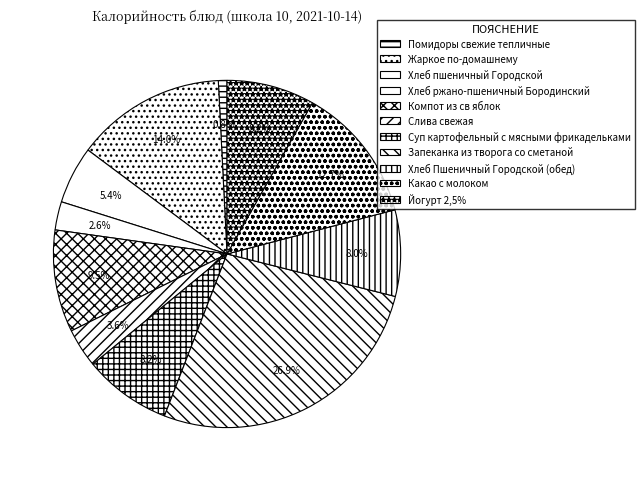

To the nearest percent, what percentage of the pie is Запеканка из творога со сметаной?

27%